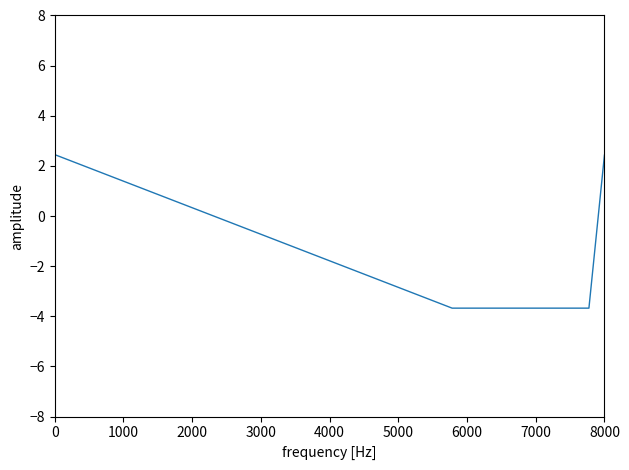

Reading right to left, extract all data points from this chart.

2.4	2.4	-3.7	-3.7	2.4